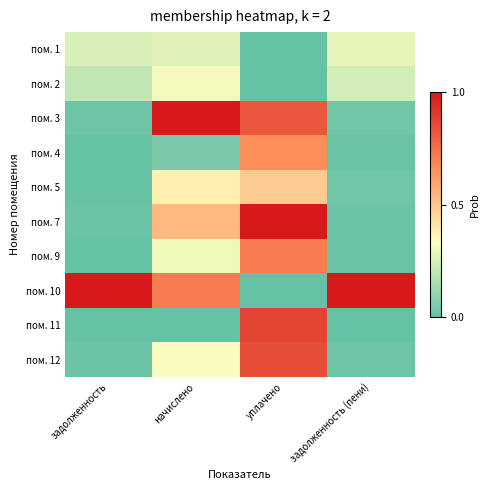

What is the total value across all series at уплачено?

5.4